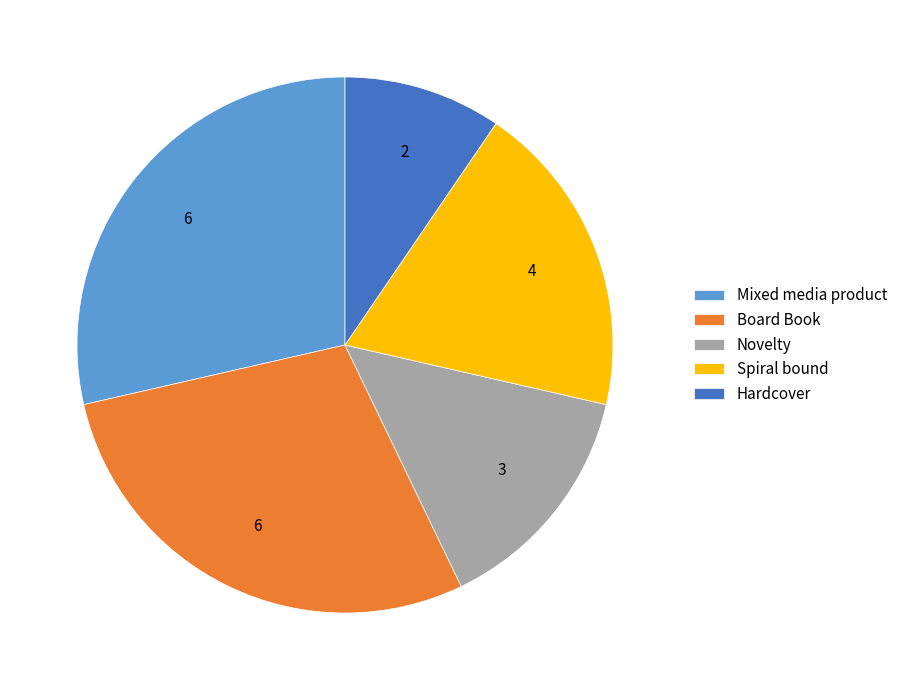

Which has a higher value, Novelty or Hardcover?

Novelty